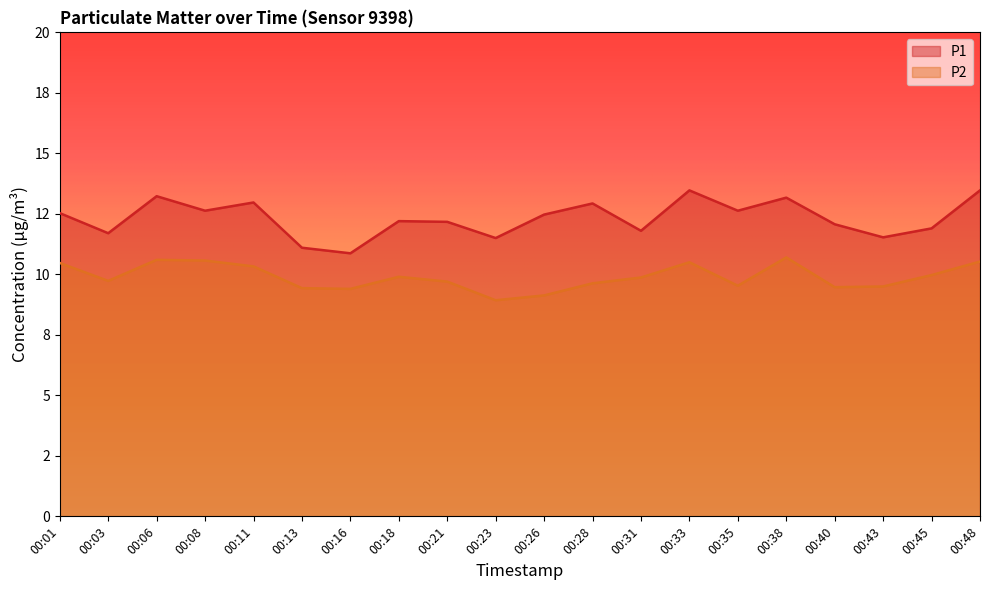

At which label is P1 closest to 12?

00:40